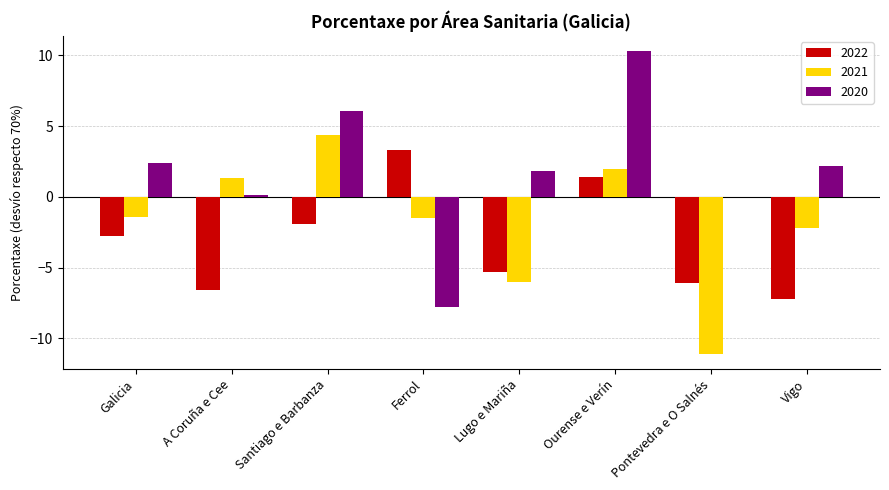

Which series changed the most between Ourense e Verín and Pontevedra e O Salnés?

2021